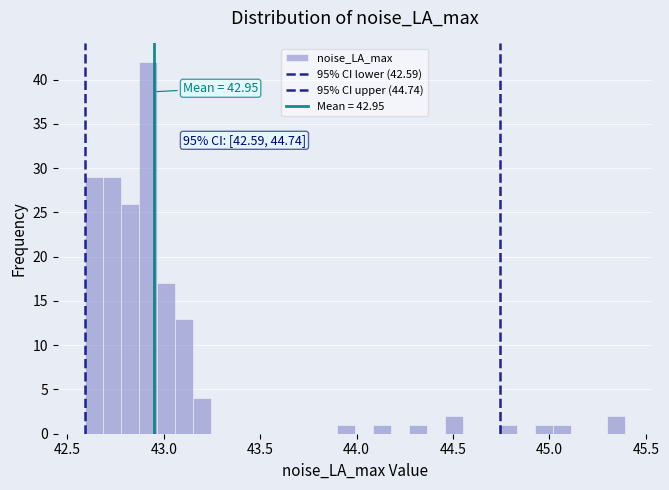

Read against the x-axis, roughly where is the centre of the tallest bar?

42.90